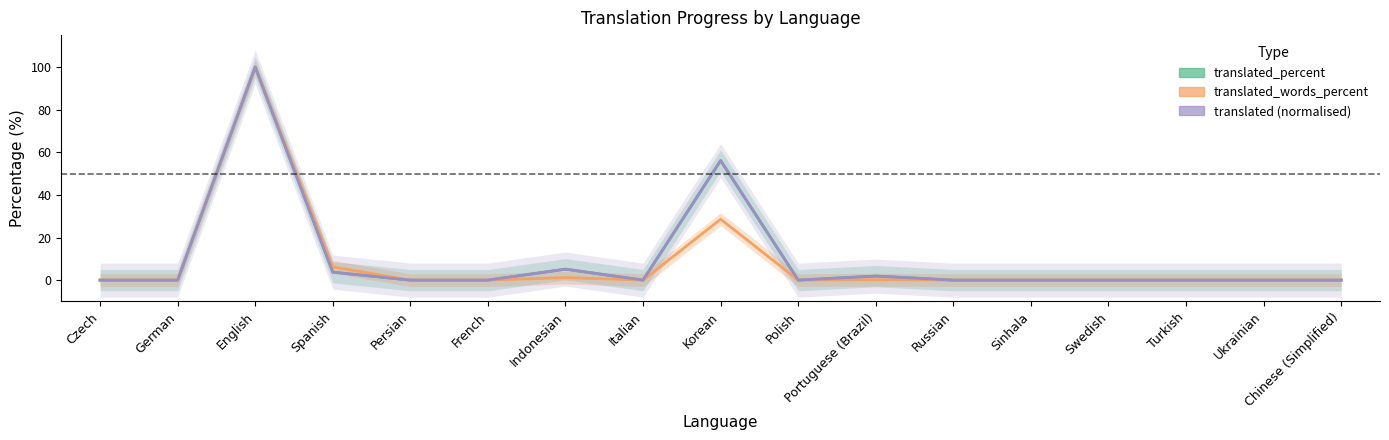

At which category is the sum across all series the highest?

English